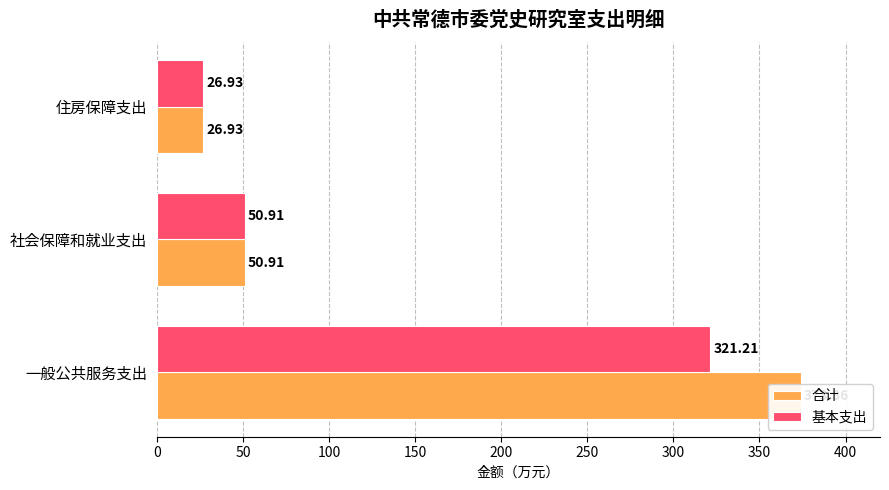

Does the chart contain any negative values?

No